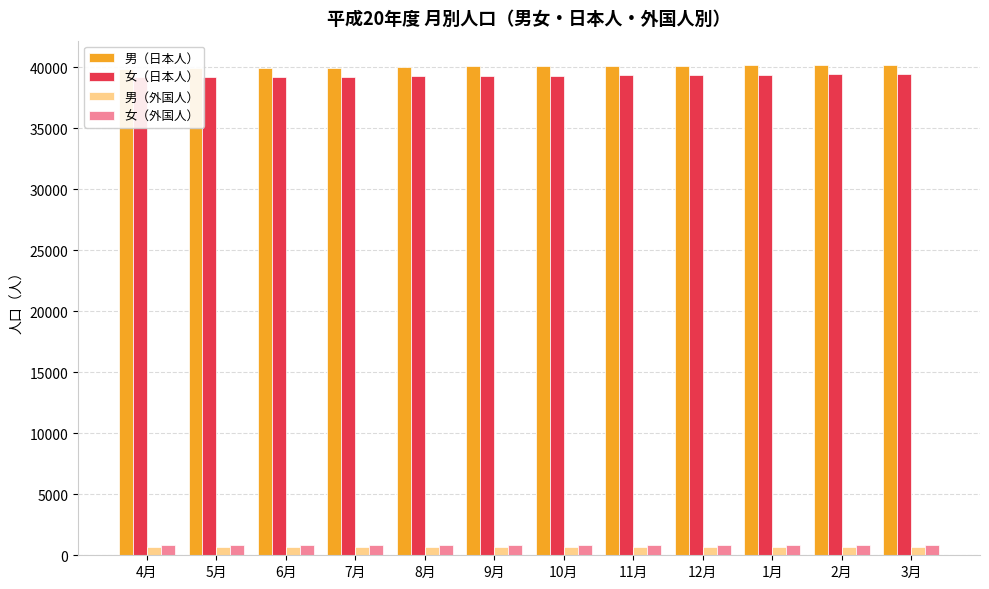

Which series has the largest range (max minus min)?

男（日本人）